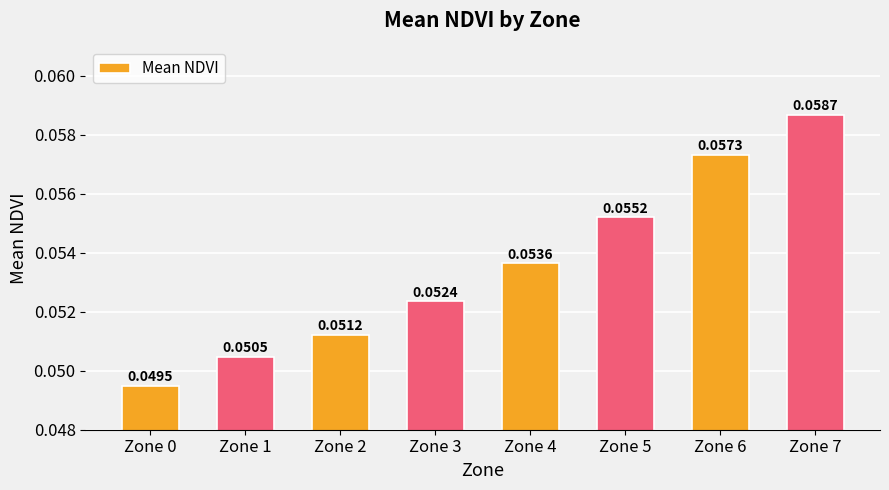

Count the values in the range 0 to 1.

8